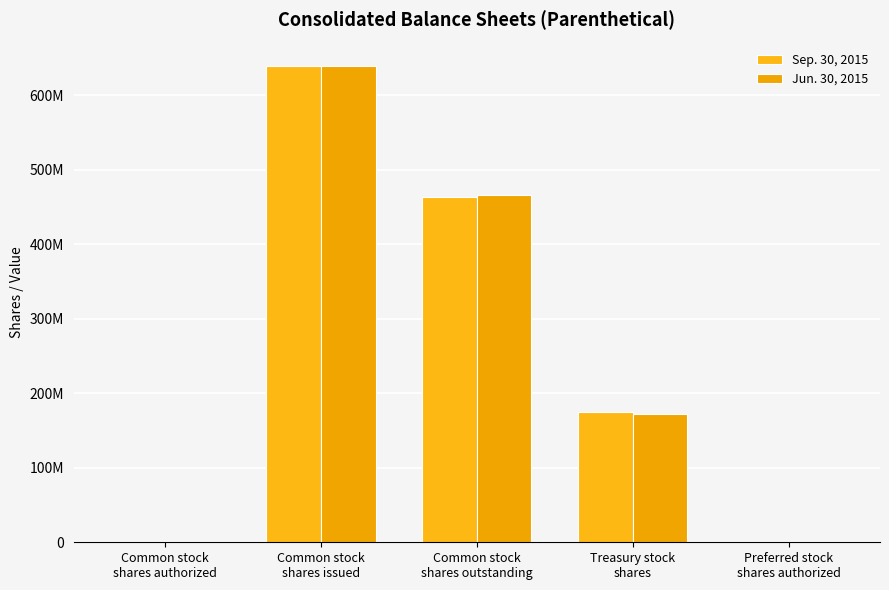

Does the chart contain stacked bars?

No